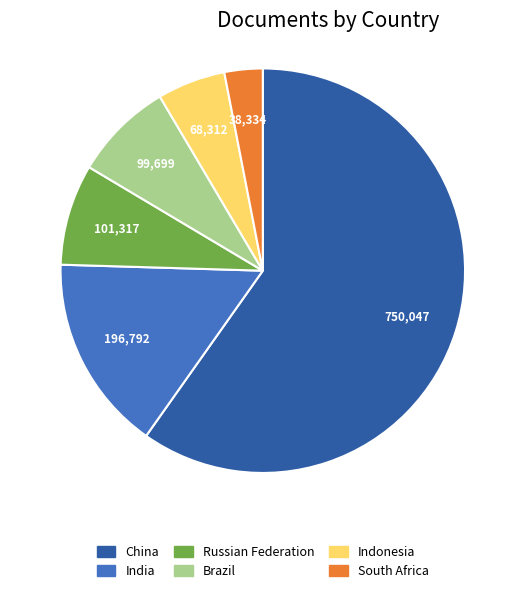

True or false: Russian Federation accounts for 17% of the total.

False